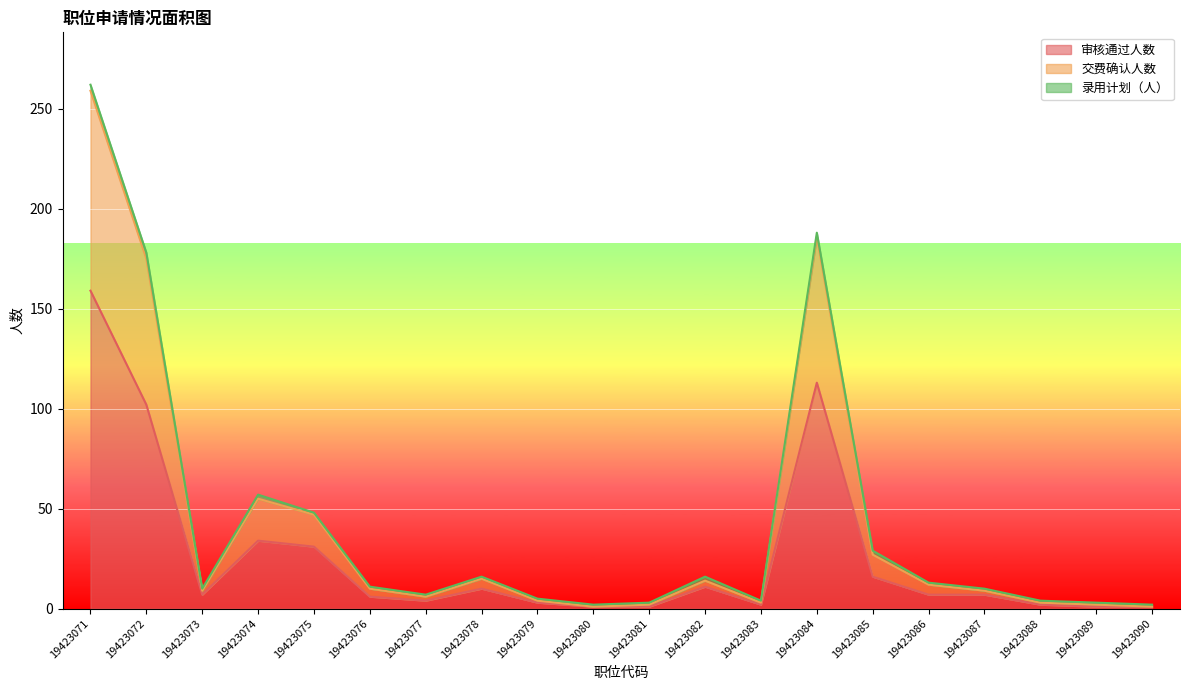

How many categories are shown in the chart?

20